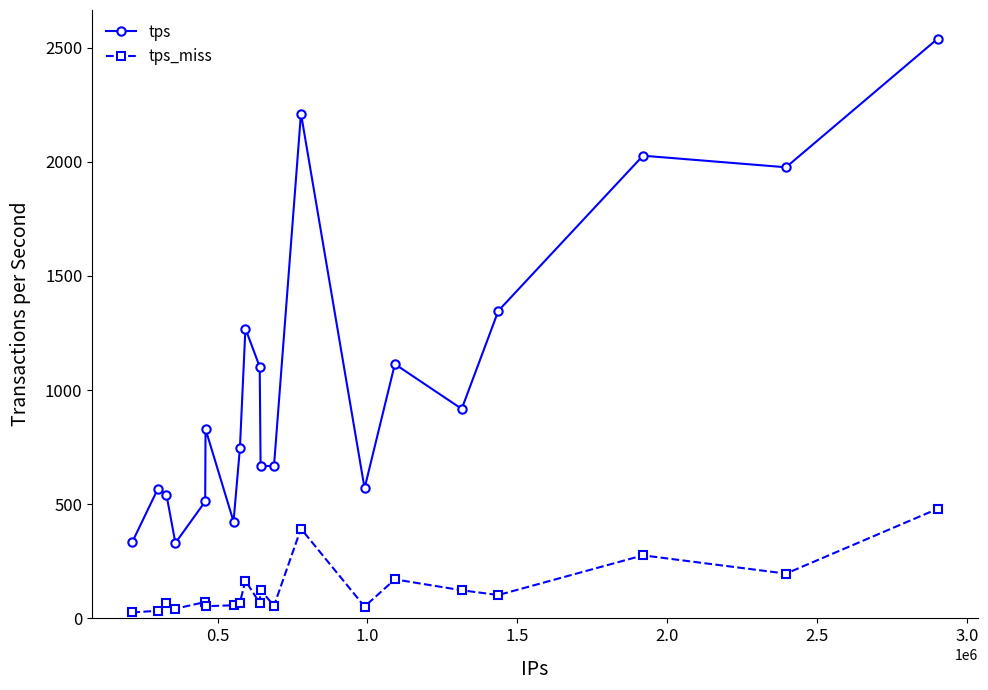

List the series in order of their overall mean, lowest first.

tps_miss, tps